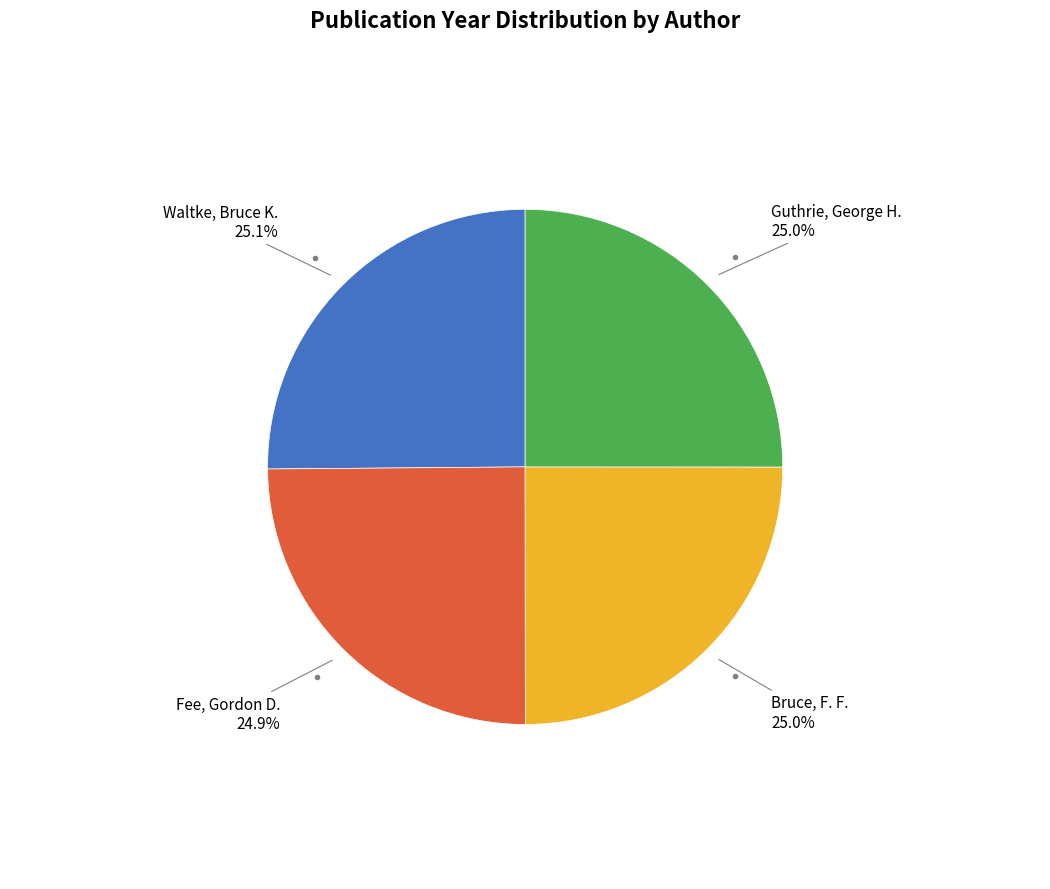

How many segments does this pie chart have?

4